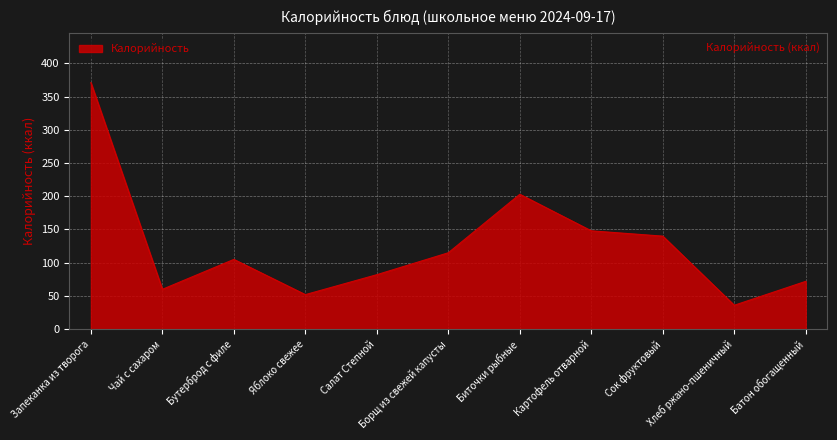

Approximately how many times larger is the value at Картофель отварной compared to Запеканка из творога?

0.4